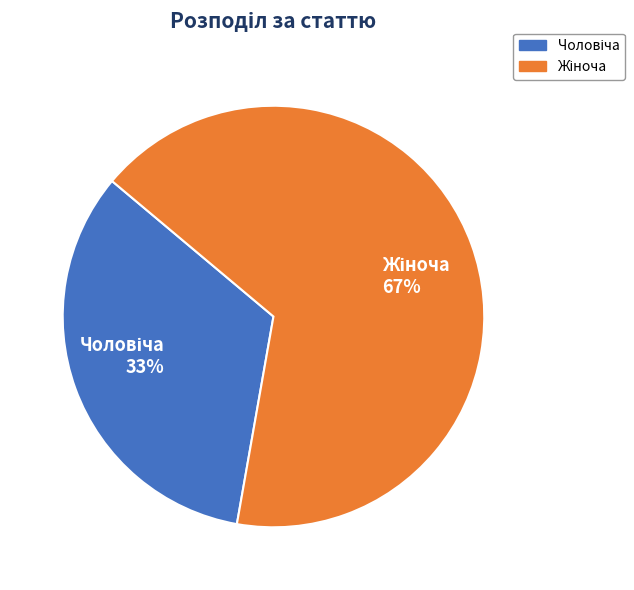

Is there a majority slice in this chart?

Yes